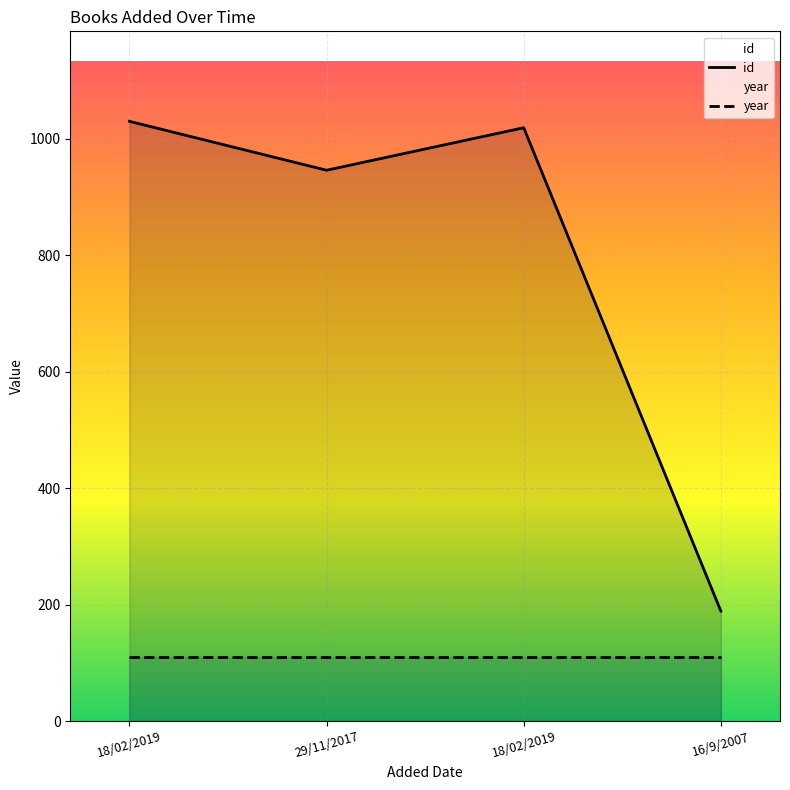

What is the label of the 2nd point from the right?

18/02/2019